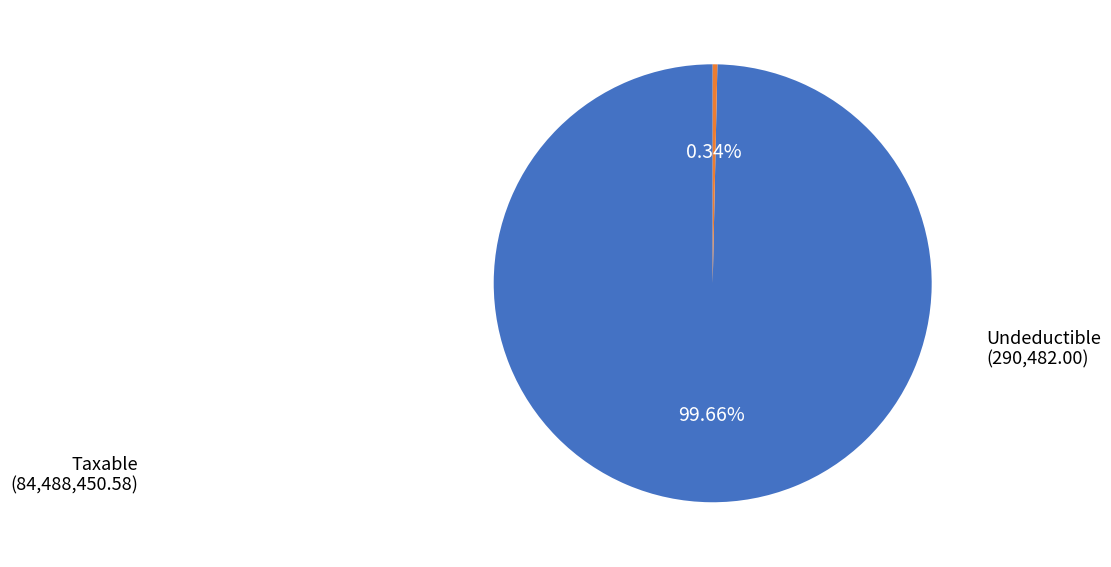

What percentage do Undeductible and Taxable together represent?

100.0%